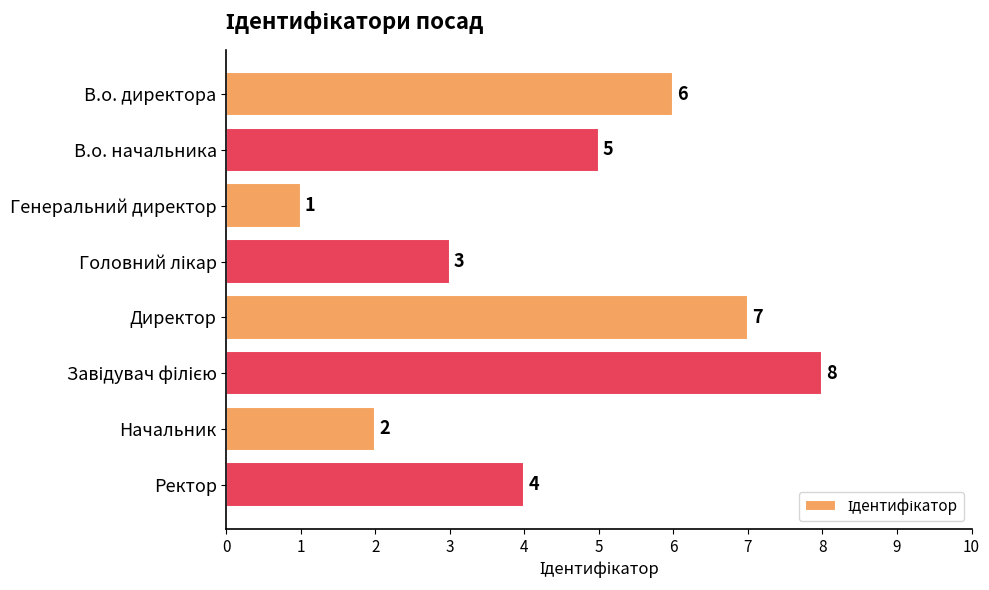

Are the bars horizontal?

Yes